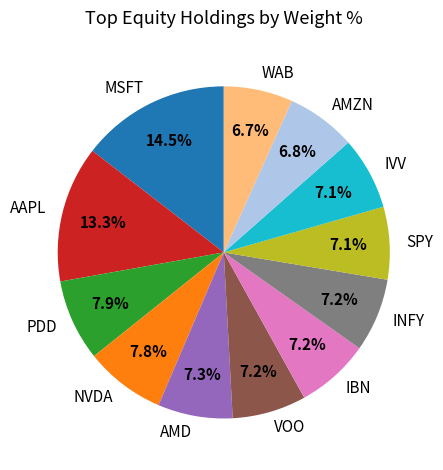

What is the largest slice in the pie chart?

MSFT